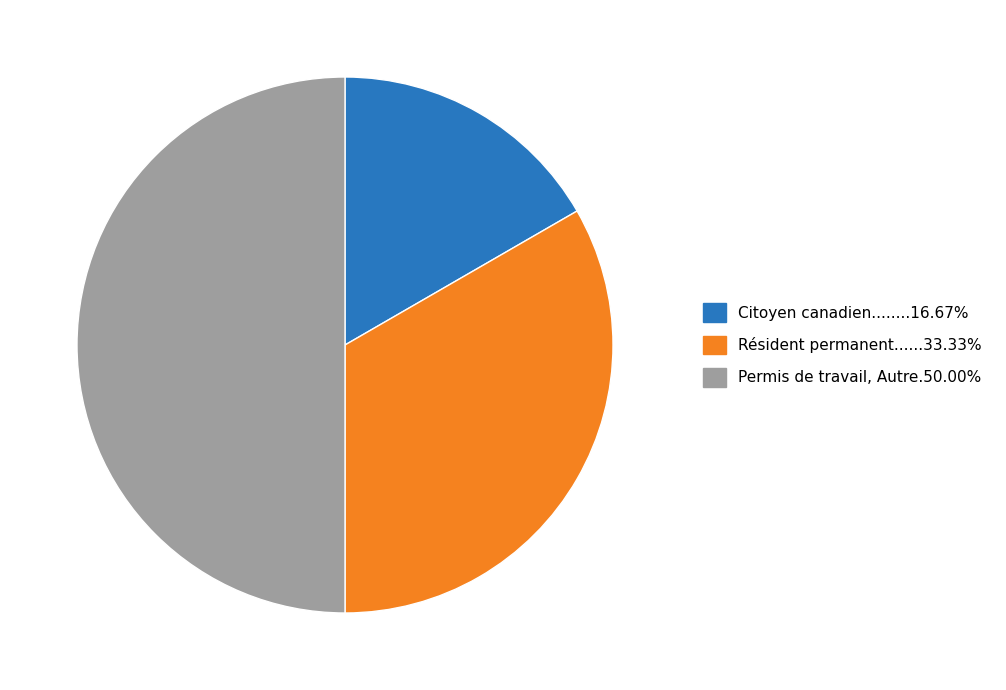

How many slices are in this pie chart?

3